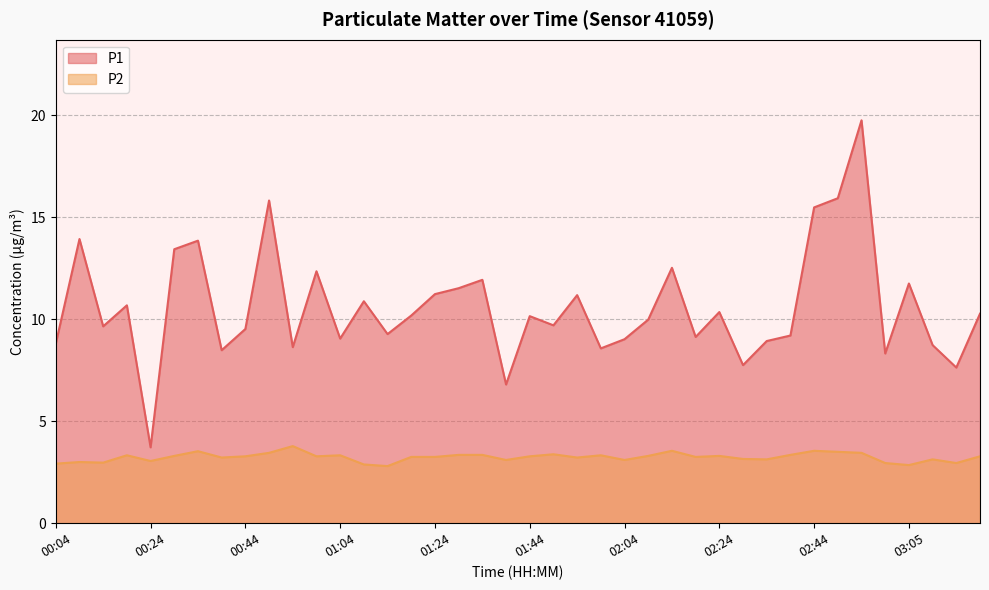

What is the value of the P2 point at the 21st from the left?

3.3